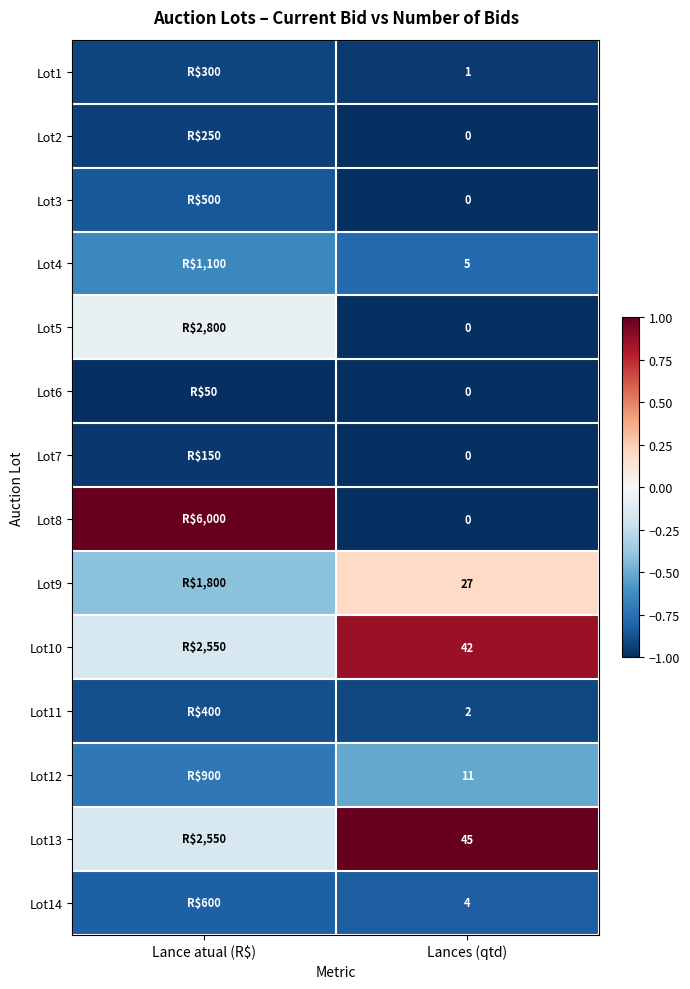

At which category is the sum across all series the highest?

Lance atual (R$)